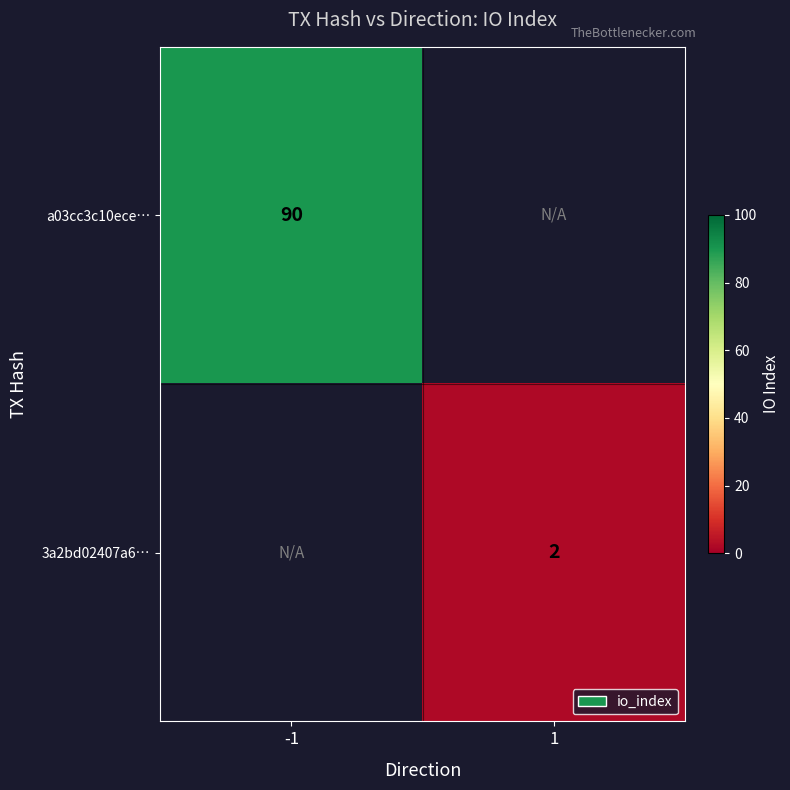

Is it true that a03cc3c10ece… equals 148 at -1?

False